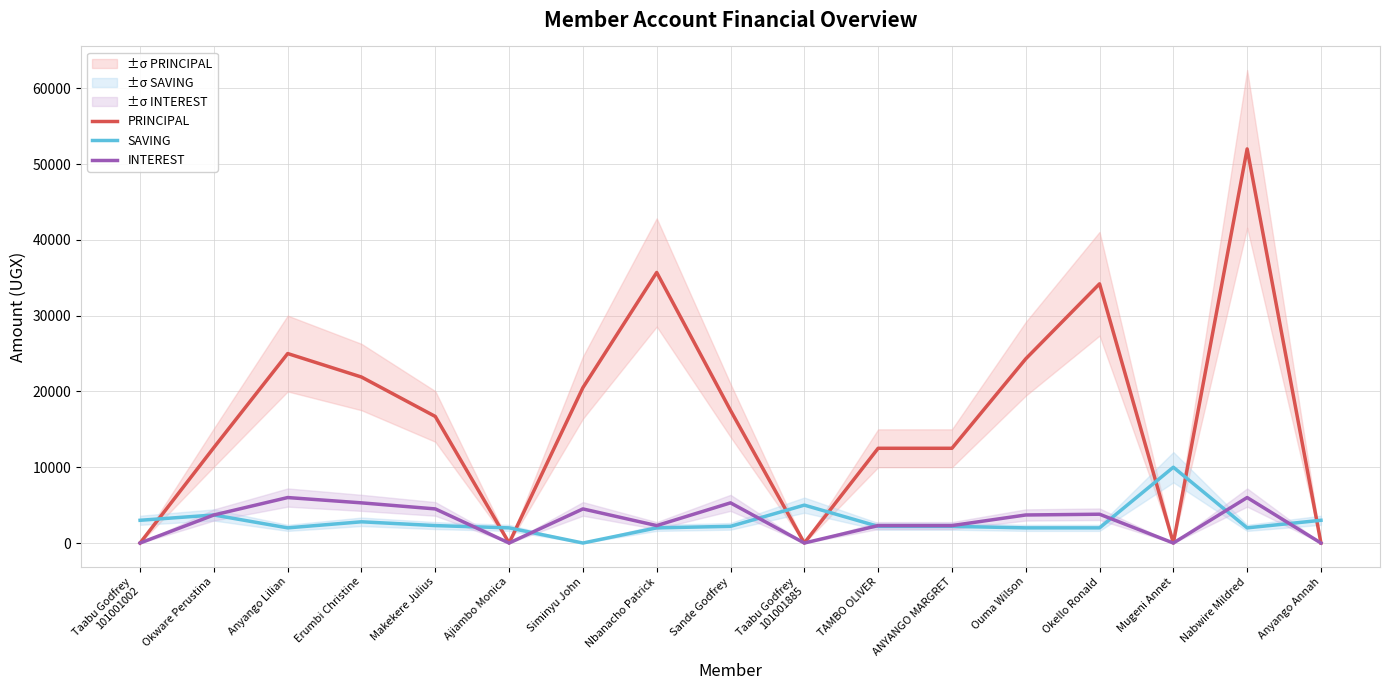

Is it true that INTEREST equals 2300 at ANYANGO MARGRET?

True